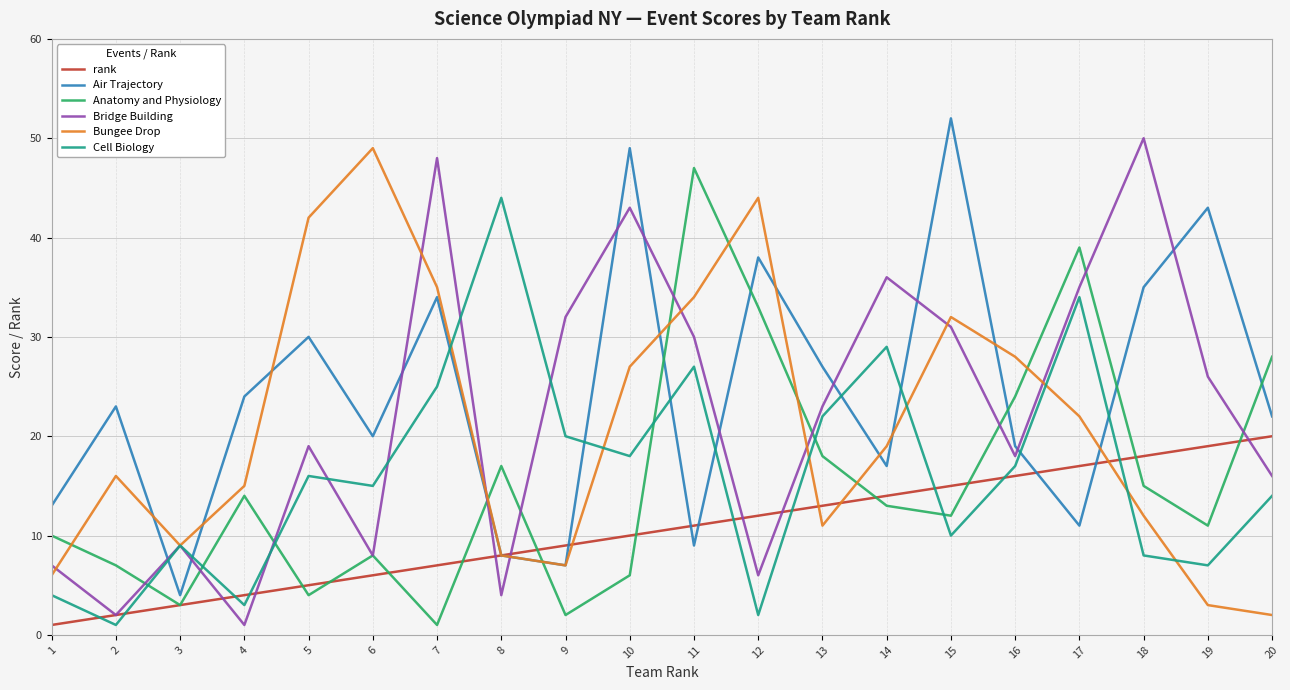

How many values in the Cell Biology series are below 16?

10